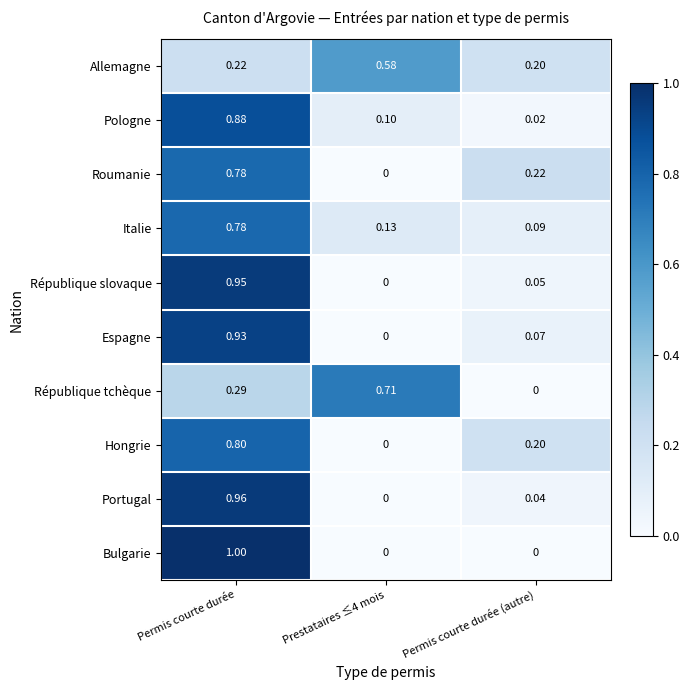

Which series has the widest spread of values?

Bulgarie